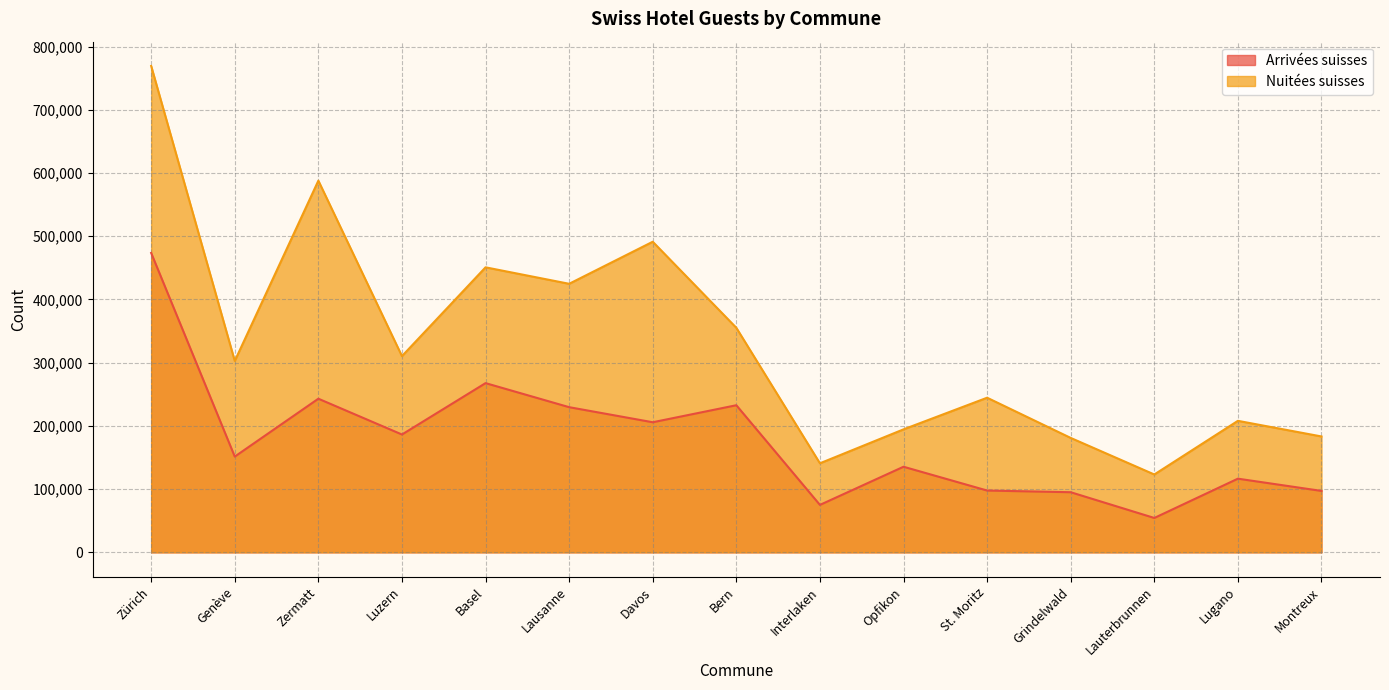

What value does the Nuitées suisses series have at Lugano?

207992